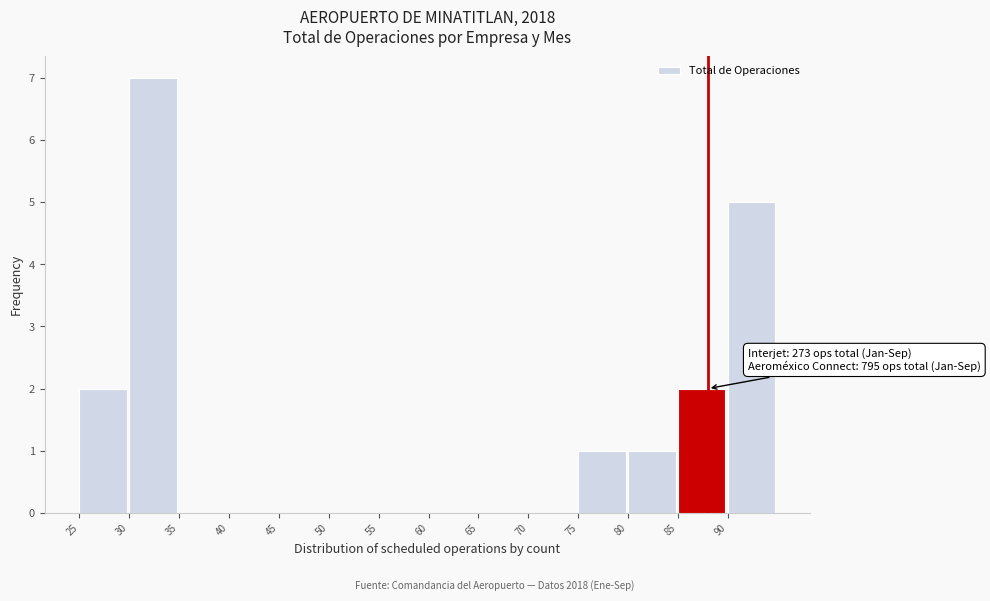

Which range on the x-axis has the tallest bar?

30 to 35